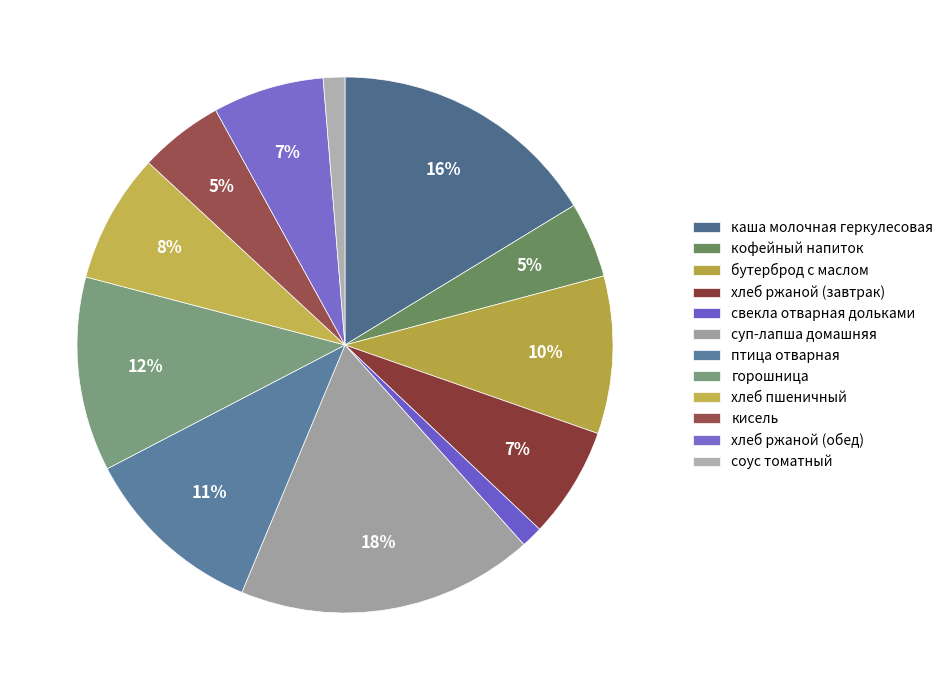

To the nearest percent, what is the average slice percentage?

8%